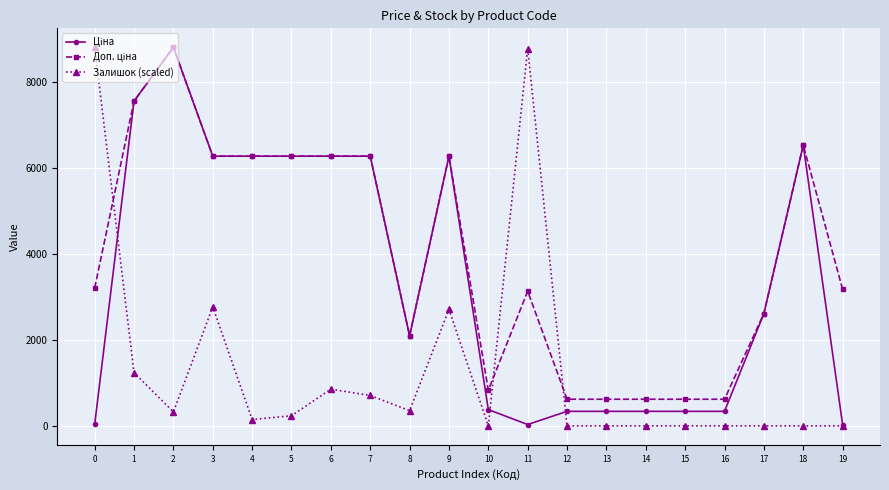

Where is the first local maximum for Залишок (scaled)?

3